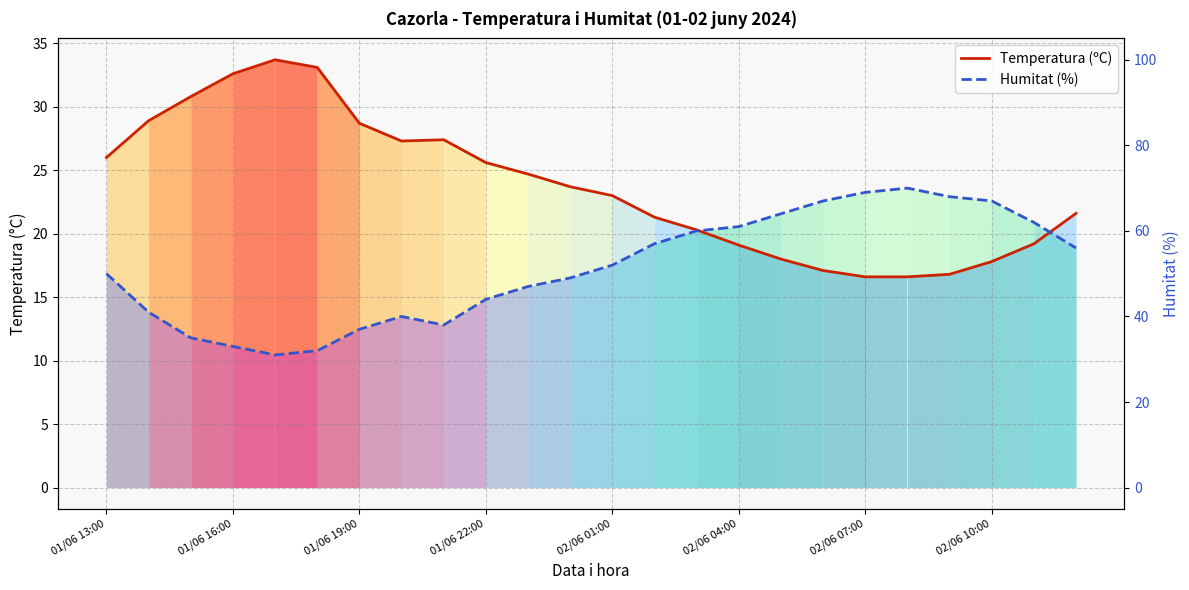

True or false: Temperatura (ºC) and Humitat (%) cross at least once.

True